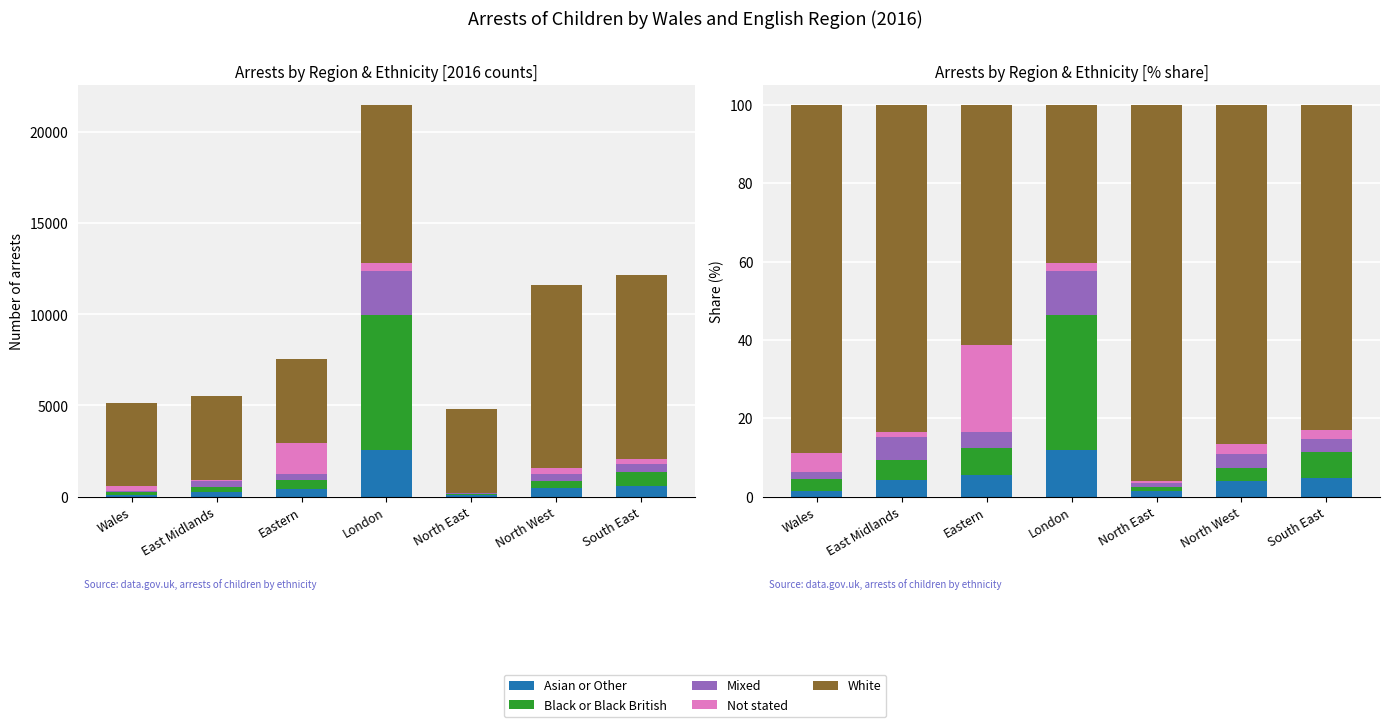

At South East, list the series in order from largest to smallest.

White, Black or Black British, Asian or Other, Mixed, Not stated